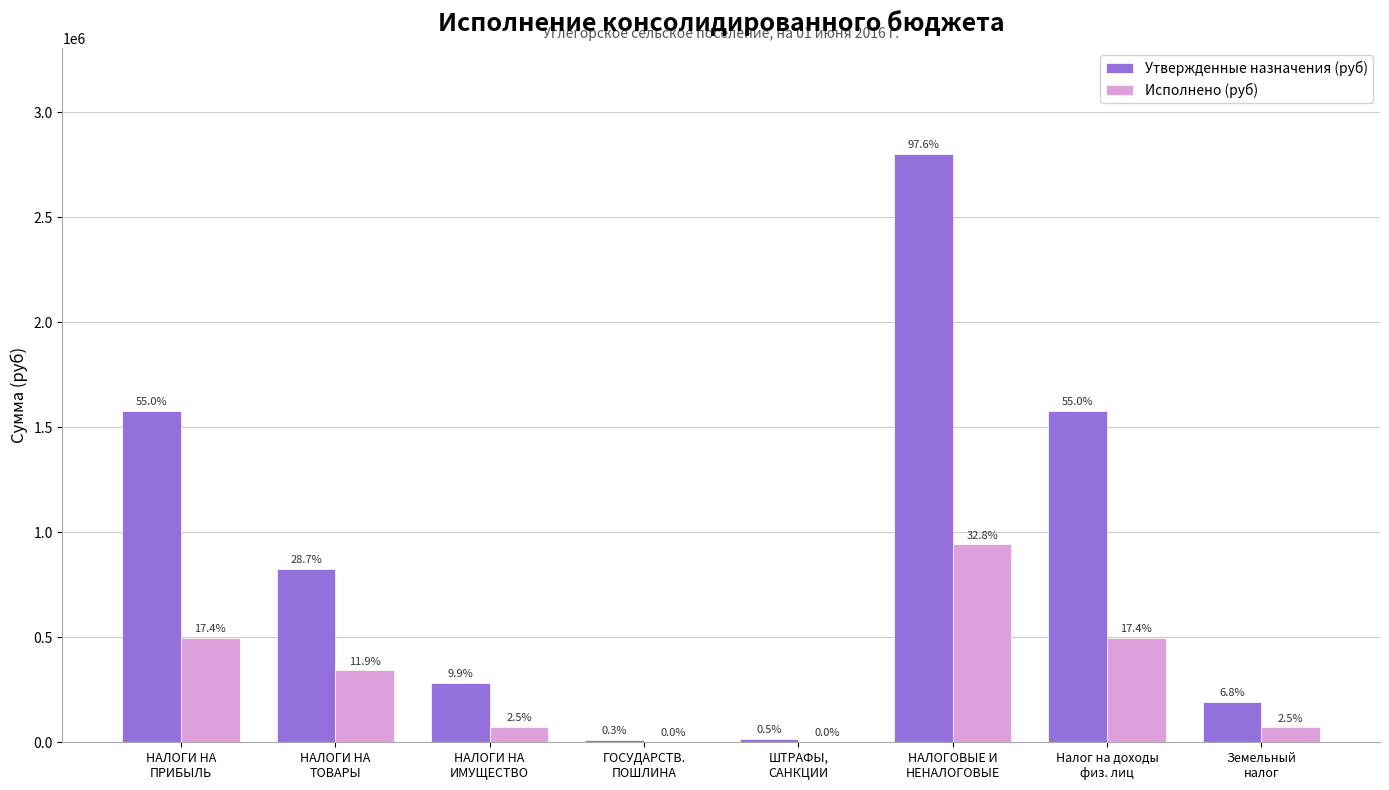

Between НАЛОГИ НА
ПРИБЫЛЬ and ШТРАФЫ,
САНКЦИИ, which is larger?

НАЛОГИ НА
ПРИБЫЛЬ